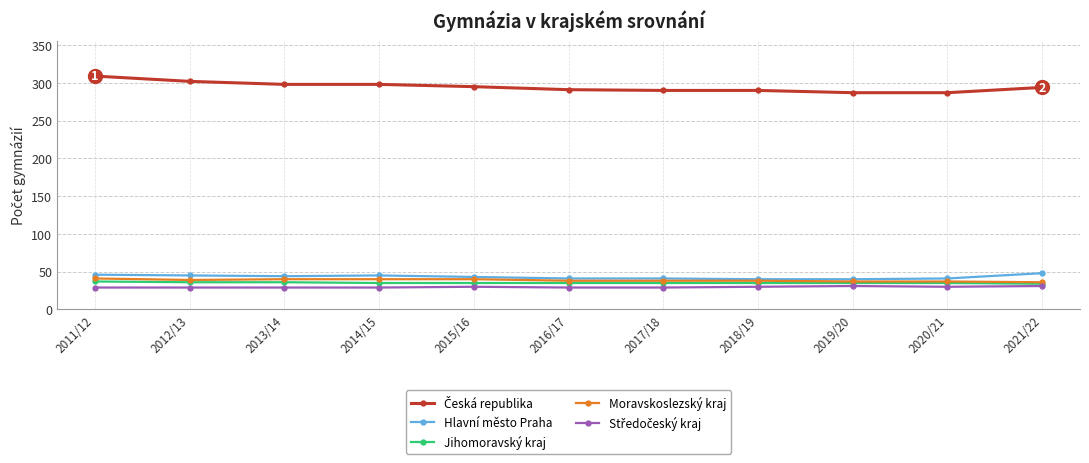

Is this an area chart (filled region under the line)?

No